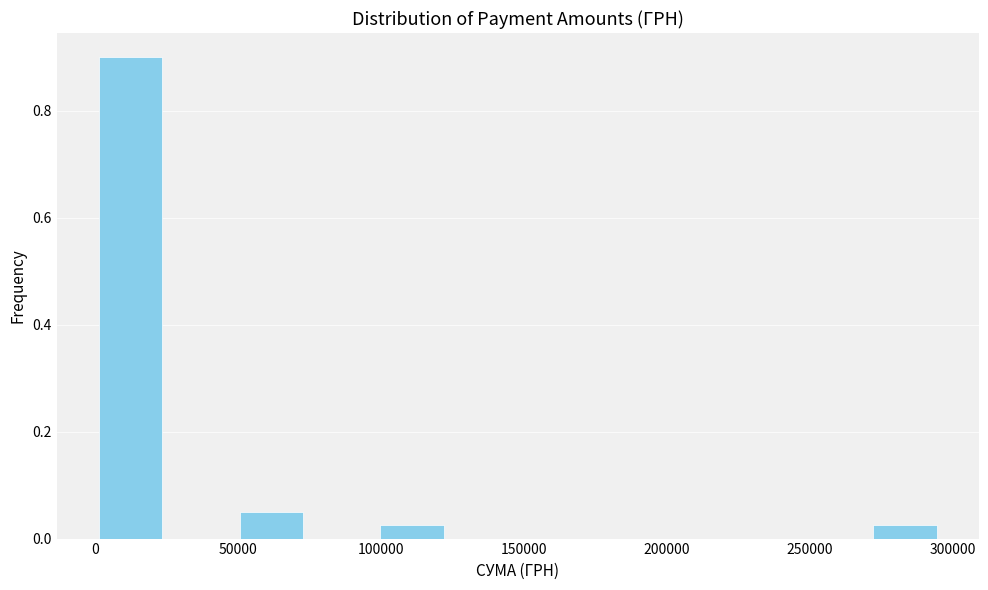

How tall is the bar that spans 270000 to 295000 on the x-axis? Neither the bar edges nor the heights are printed on the chart, so give them approximately, as read against the axes.

0.02